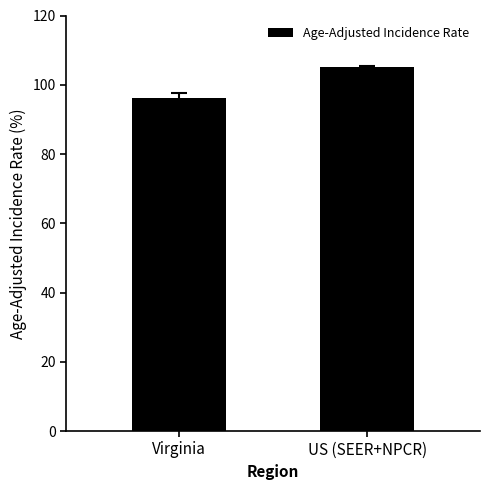

What is the difference between the maximum and minimum values?

8.9